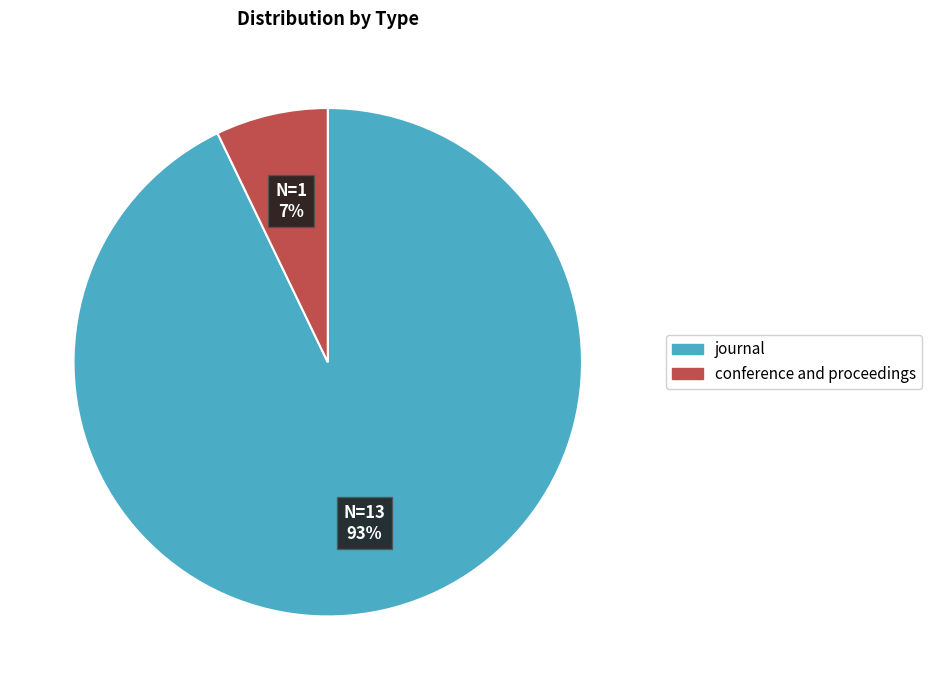

To the nearest percent, what portion does journal represent?

93%